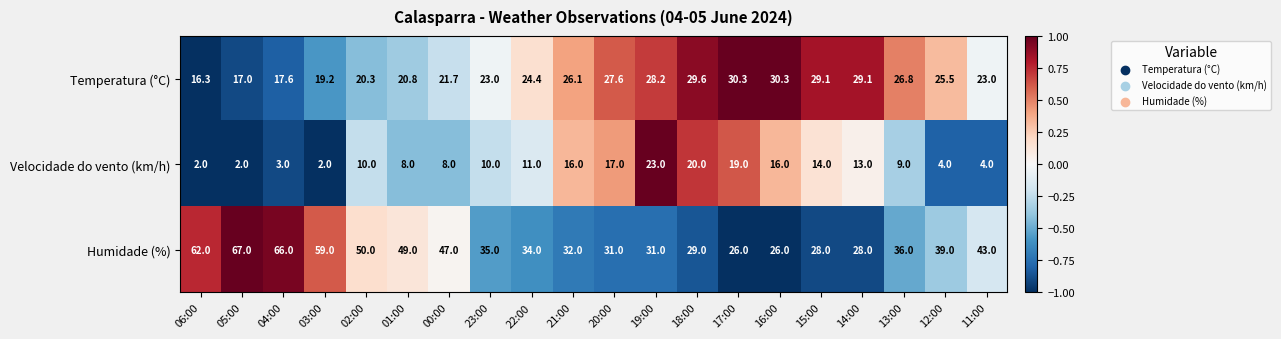

What is the maximum value shown in the chart?

67.0